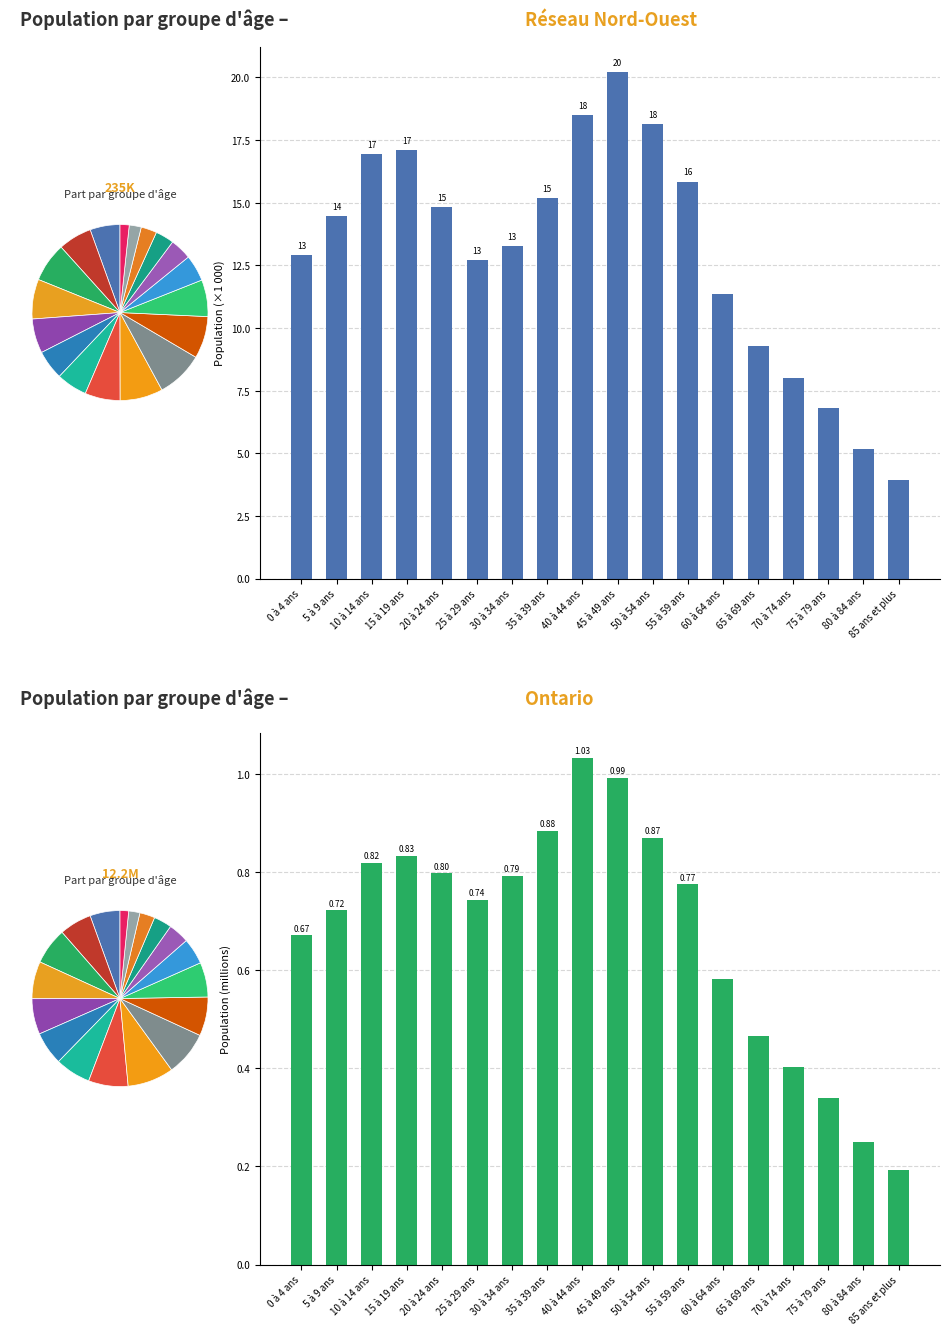

Is the value of Réseau Nord-Ouest (×1 000) at 5 à 9 ans greater than the value of Ontario (millions) at 60 à 64 ans?

Yes